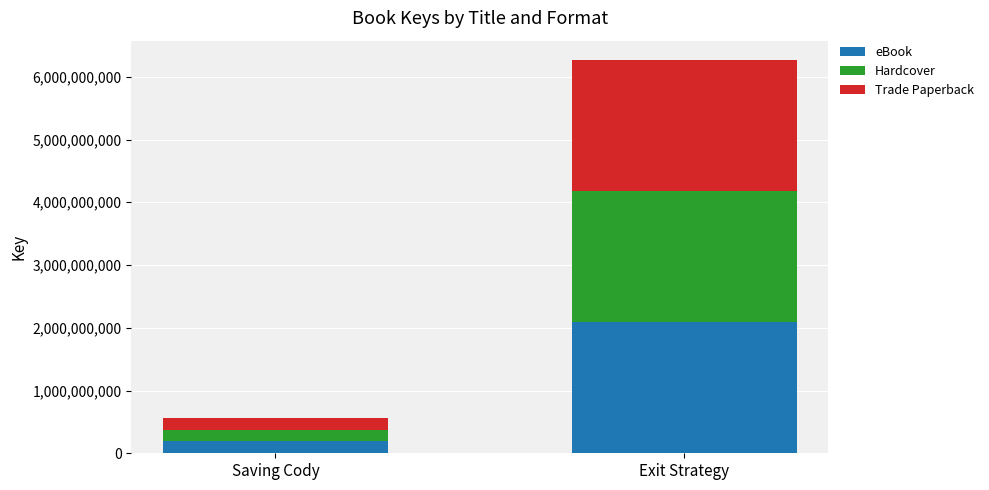

What is the difference between the maximum and minimum values in the eBook series?

1898616373